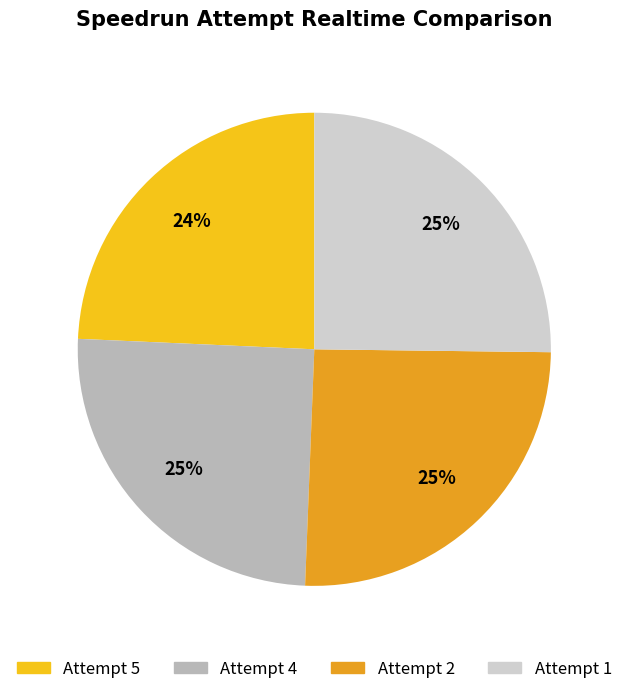

Is there a majority slice in this chart?

No